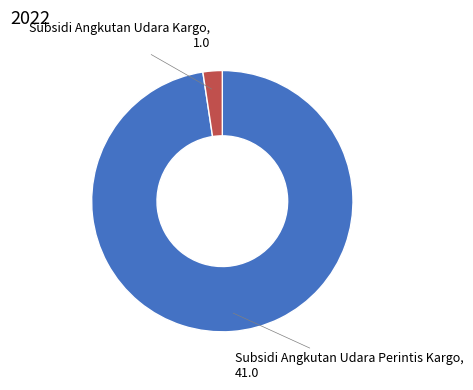

Is there any slice that represents more than half of the pie?

Yes